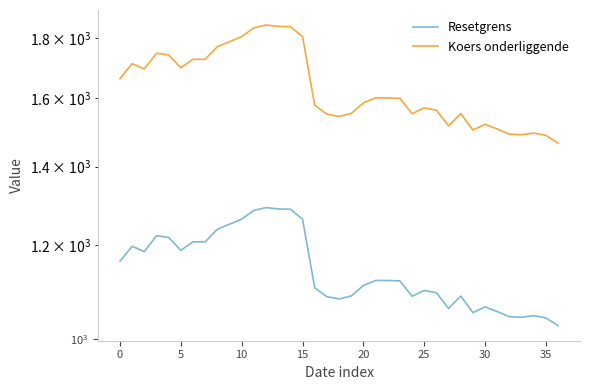

Reading right to left, what are all the values shown in this chart?

Resetgrens: 1025.9	1041.6	1046.2	1043.0	1044.0	1054.6	1064.3	1052.5	1087.0	1061.2	1094.1	1099.0	1086.7	1119.7	1120.7	1120.7	1109.8	1087.2	1080.9	1085.7	1104.7	1263.5	1288.0	1288.8	1292.2	1285.1	1263.4	1250.9	1238.6	1208.6	1208.5	1188.7	1218.8	1223.0	1185.8	1198.1	1163.8
Koers onderliggende: 1465.6	1488.0	1494.6	1490.0	1491.4	1506.6	1520.4	1503.6	1552.8	1516.0	1563.0	1570.0	1552.4	1599.6	1601.0	1601.0	1585.4	1553.2	1544.2	1551.0	1578.2	1805.0	1840.0	1841.2	1846.0	1835.8	1804.8	1787.0	1769.4	1726.6	1726.4	1698.2	1741.2	1747.2	1694.0	1711.6	1662.6